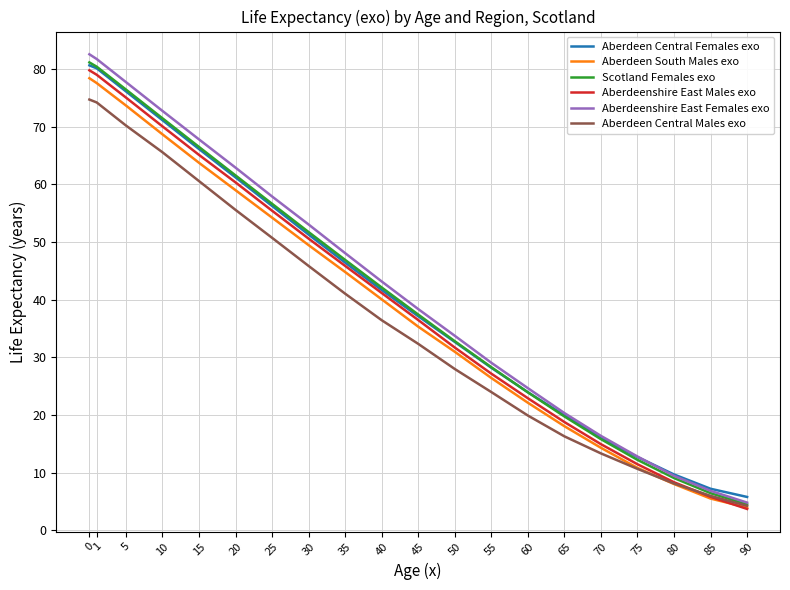

Is it true that Aberdeen Central Males exo equals 13.3 at 70?

True